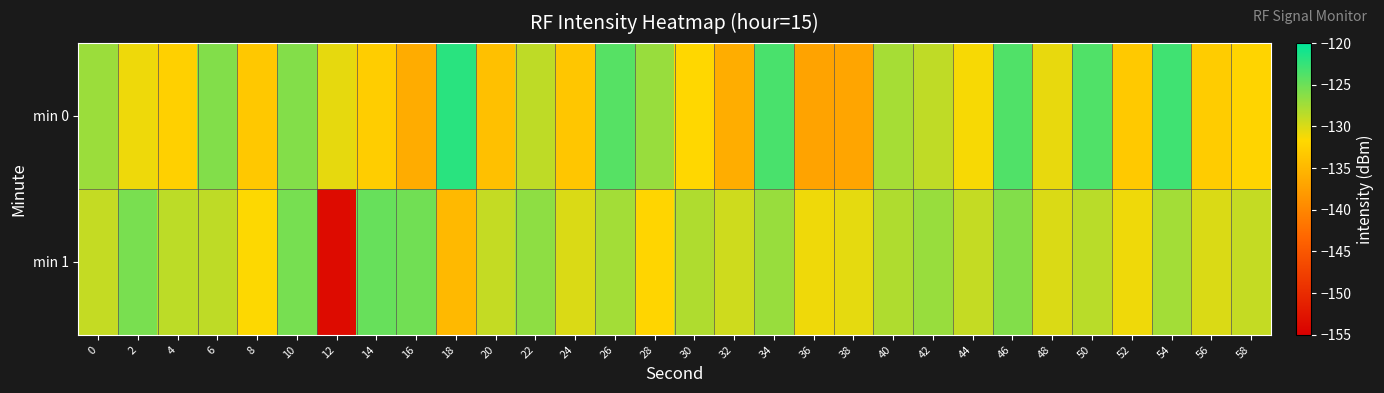

At which category does the chart reach its peak across all series?

18